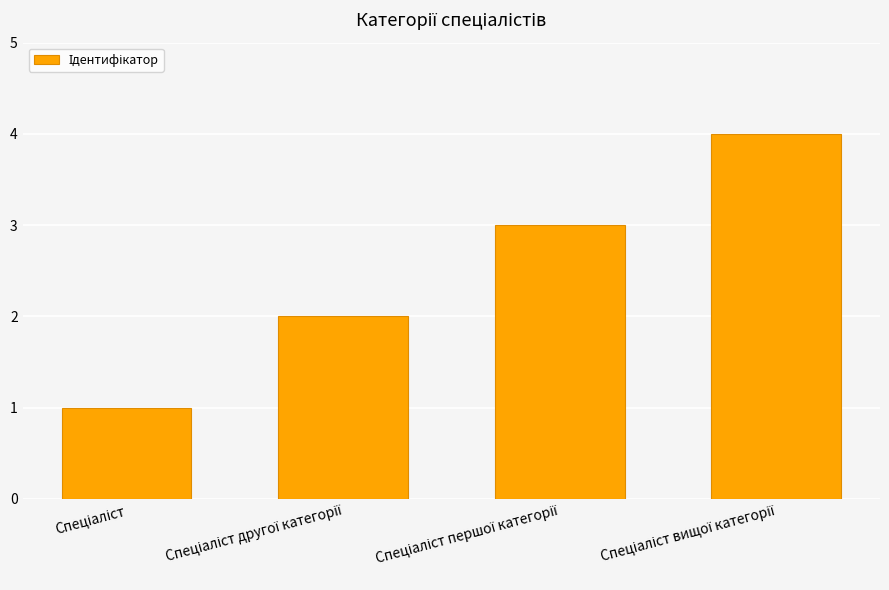

What is the maximum value shown in the chart?

4